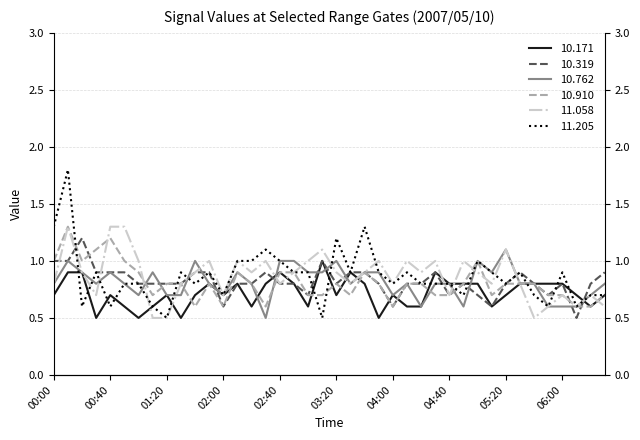

How many lines are shown in the chart?

6